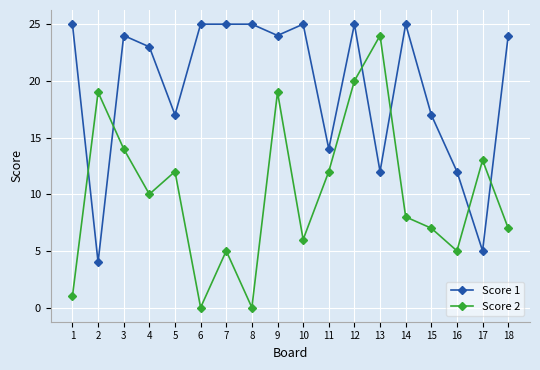

True or false: Score 1 has a value of 37 at 4.

False